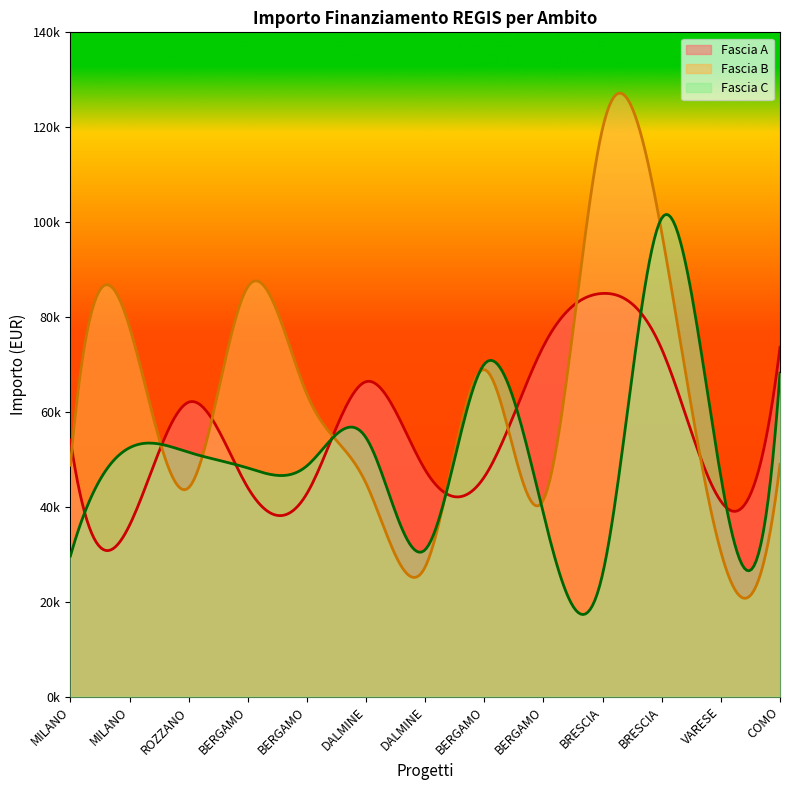

Reading right to left, extract all data points from this chart.

Fascia A: 73636.1	41196.6	73250.1	84977.9	73886.6	46312.5	47794.5	66393.6	42816.5	44080.6	62062.4	36123.8	54144.9
Fascia B: 48957.9	30558.8	97812.0	119783.4	41496.0	68925.6	27342.9	44978.7	63747.5	86371.0	44036.1	77926.5	48776.3
Fascia C: 68180.1	46386.6	100847.1	25842.4	38513.5	70077.9	30978.2	54577.6	48646.7	48200.6	51504.7	52455.4	29640.7